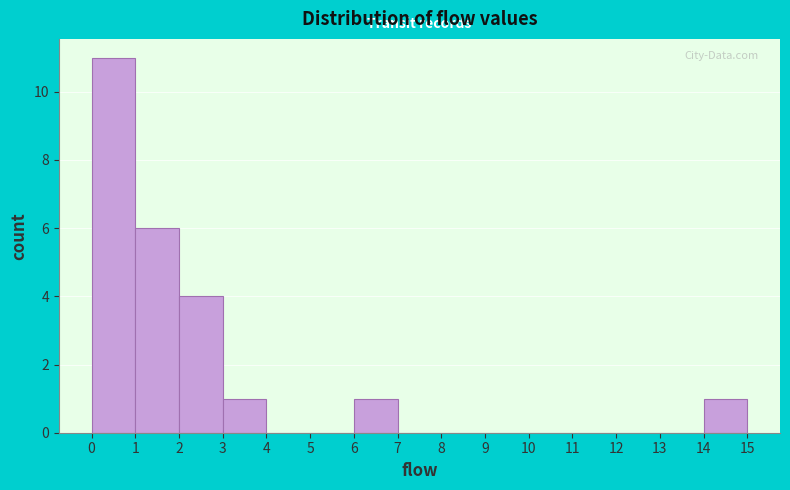

Which range on the x-axis has the tallest bar?

0 to 1